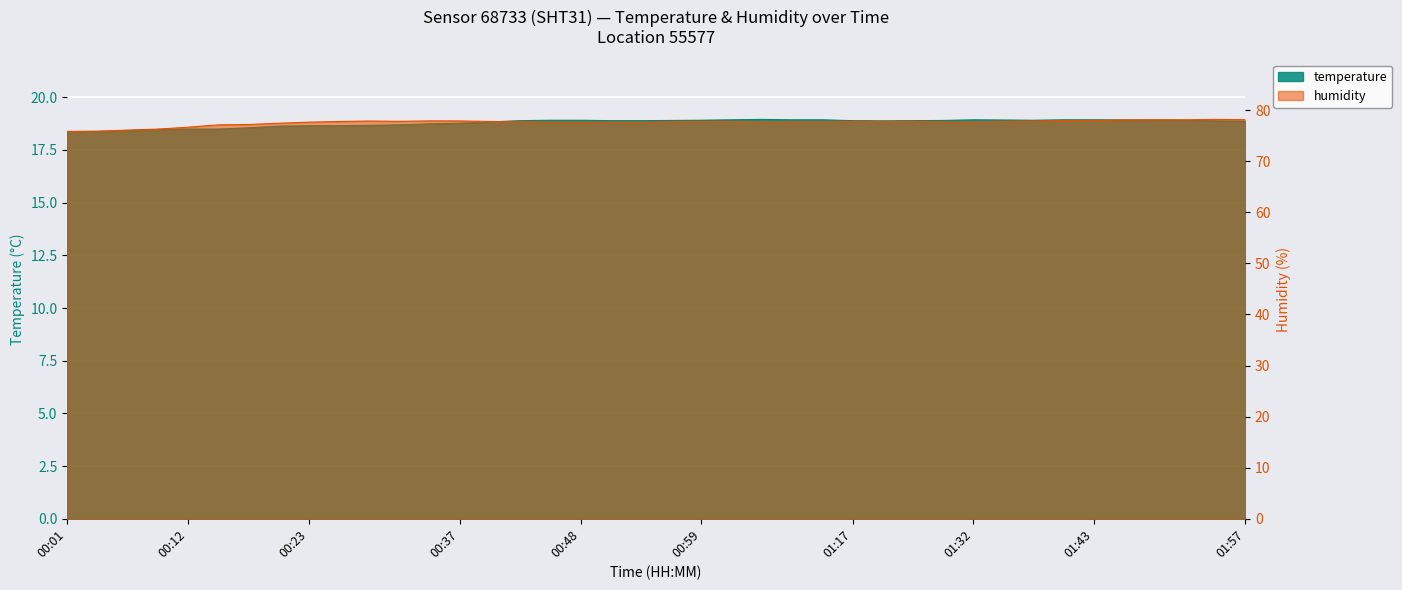

What are all the series names shown in the legend?

temperature, humidity